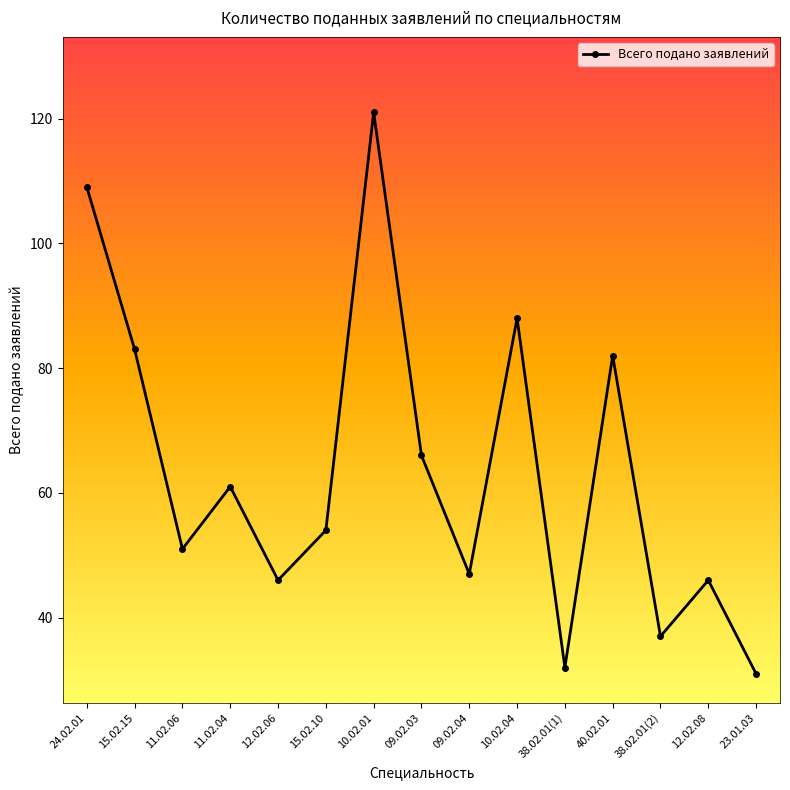

What is the minimum value shown in the chart?

31